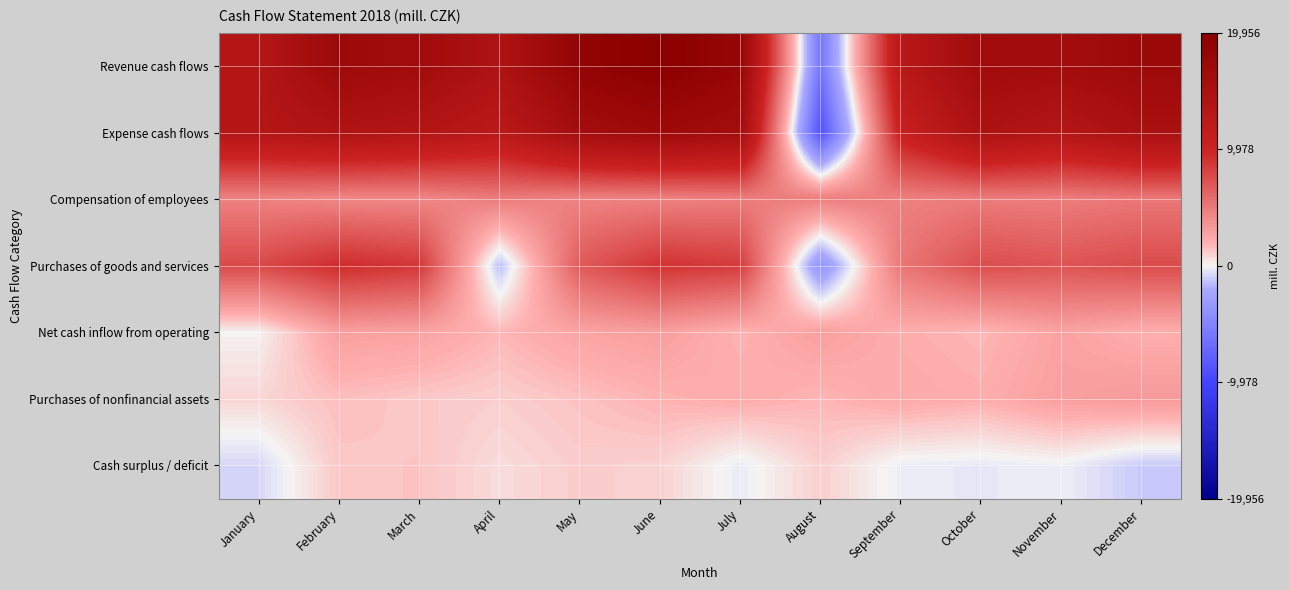

What is the spread (max minus min) of values at December?

18288.3